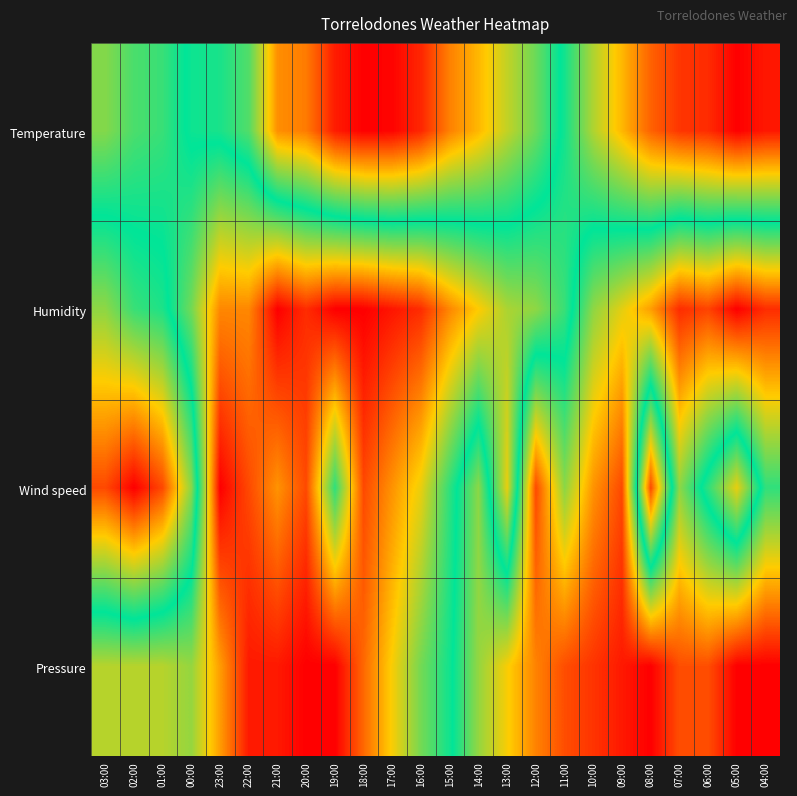

Count the number of categories in the chart.

24